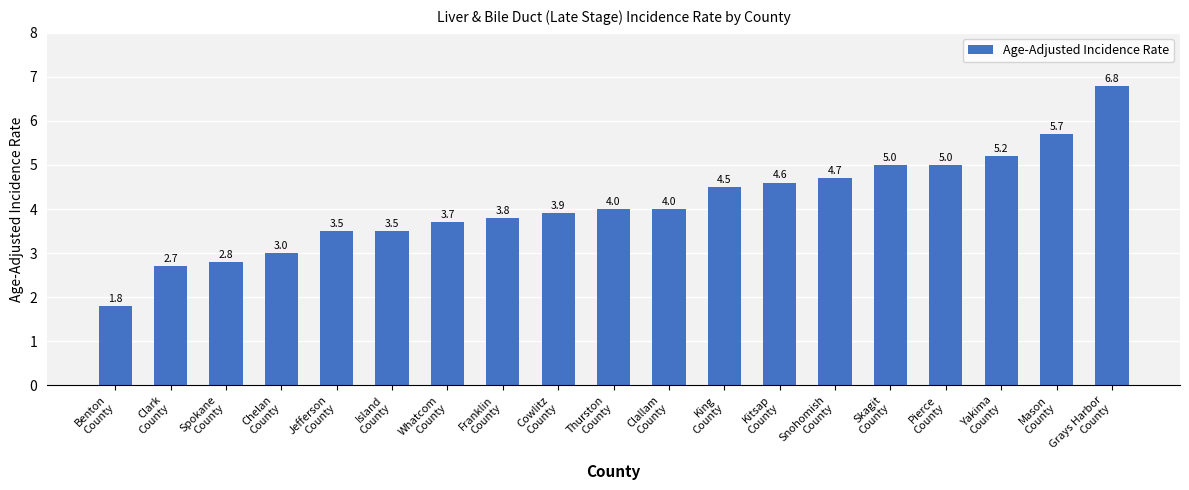

Reading left to right, list all the values displayed in this chart.

Benton
County=1.8	Clark
County=2.7	Spokane
County=2.8	Chelan
County=3.0	Jefferson
County=3.5	Island
County=3.5	Whatcom
County=3.7	Franklin
County=3.8	Cowlitz
County=3.9	Thurston
County=4.0	Clallam
County=4.0	King
County=4.5	Kitsap
County=4.6	Snohomish
County=4.7	Skagit
County=5.0	Pierce
County=5.0	Yakima
County=5.2	Mason
County=5.7	Grays Harbor
County=6.8